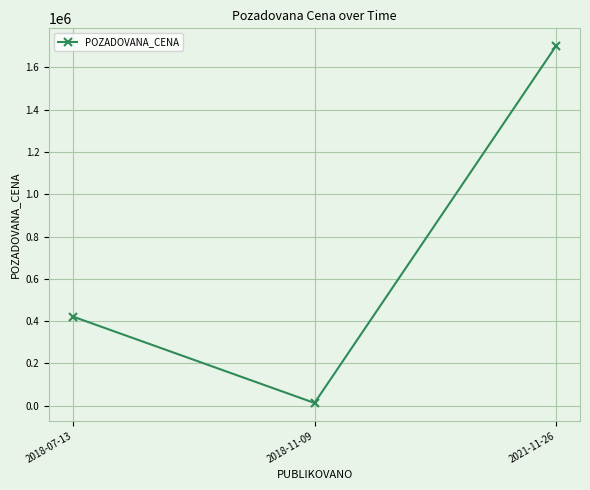

Rank the categories by value from lowest to highest.

2018-11-09, 2018-07-13, 2021-11-26